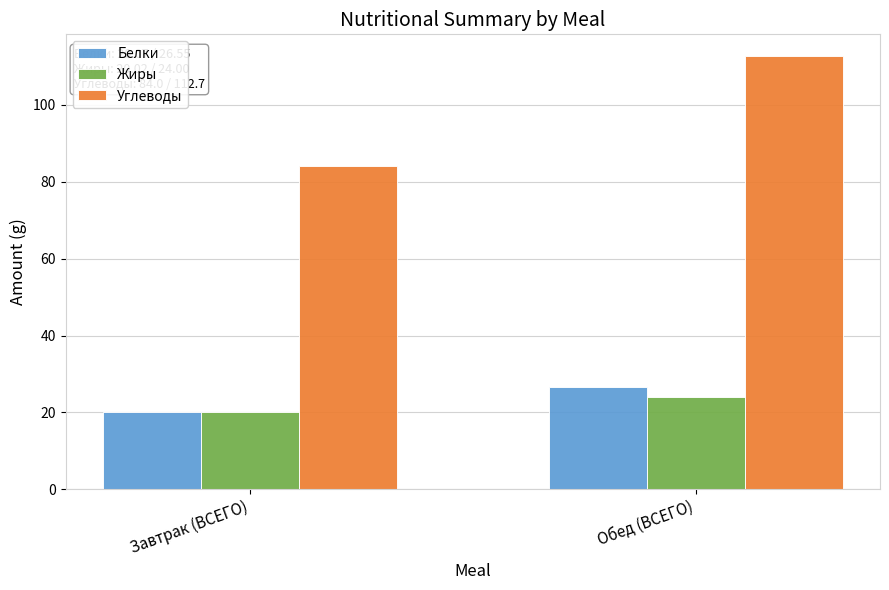

How many distinct data groups are displayed?

3